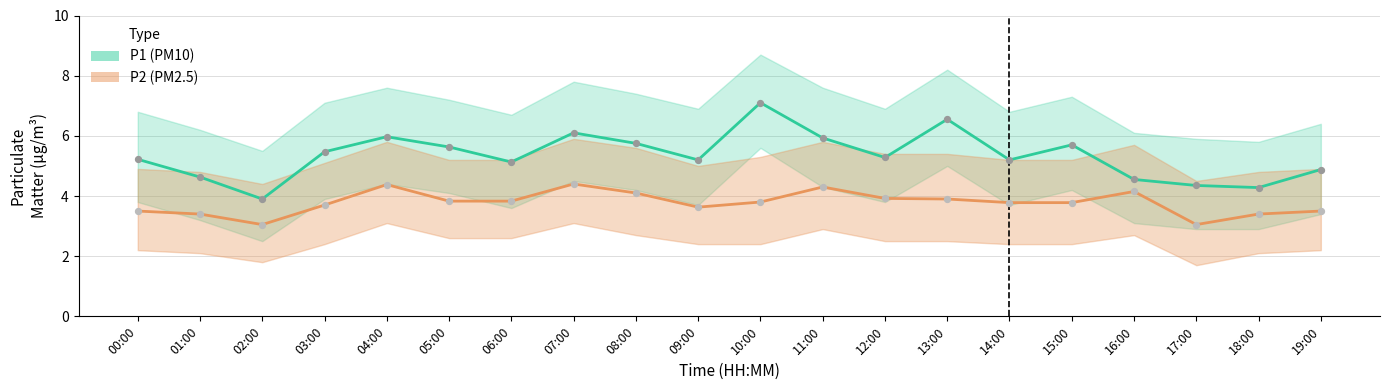

Is the value of P1 (PM10) at 01:00 greater than the value of P2 (PM2.5) at 08:00?

Yes